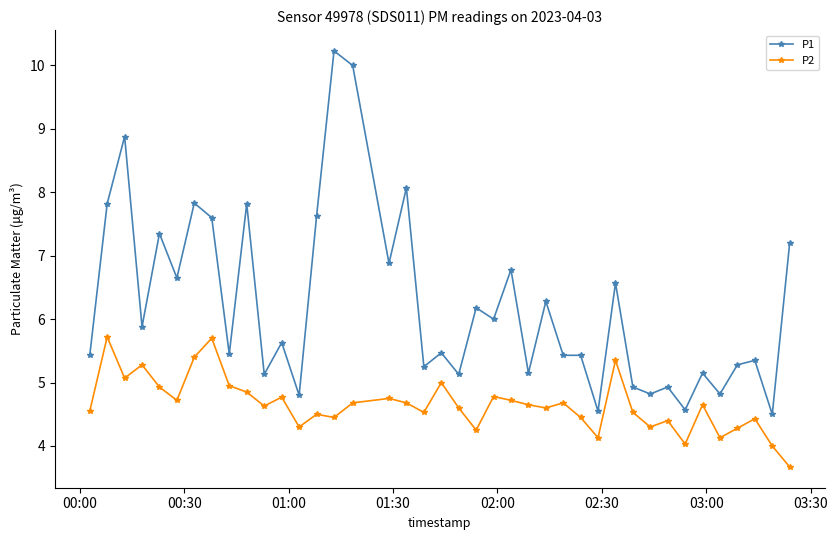

How many data points in P1 are less than 5?

8